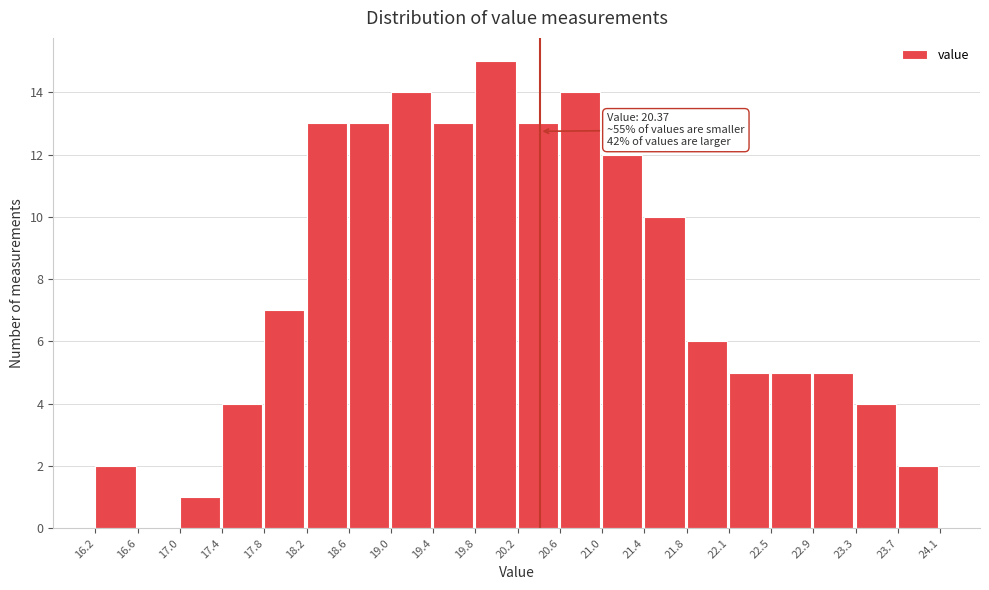

Which range on the x-axis has the tallest bar?

19.8 to 20.2